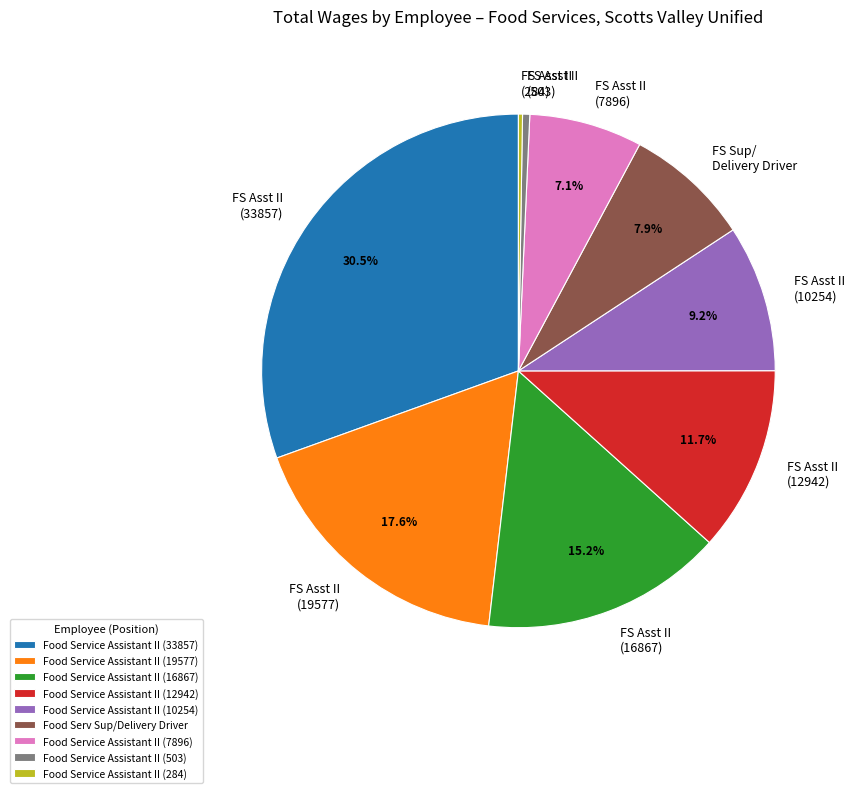

Do Food Service Assistant II (503) and Food Service Assistant II (10254) together represent more than half of the pie?

No